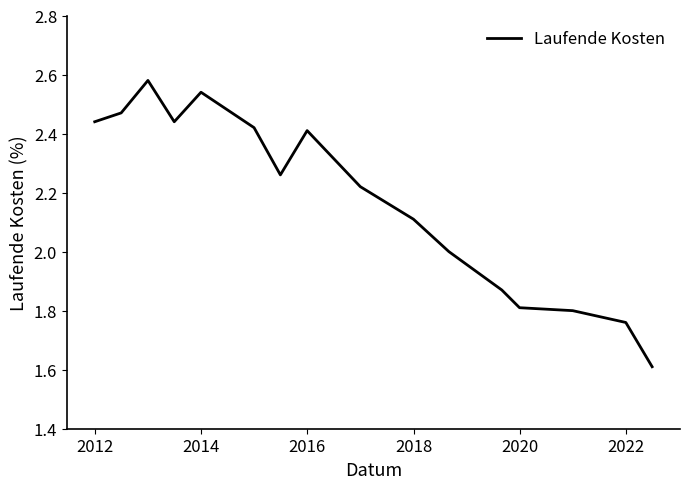

What is the difference between the maximum and minimum values?

1.0